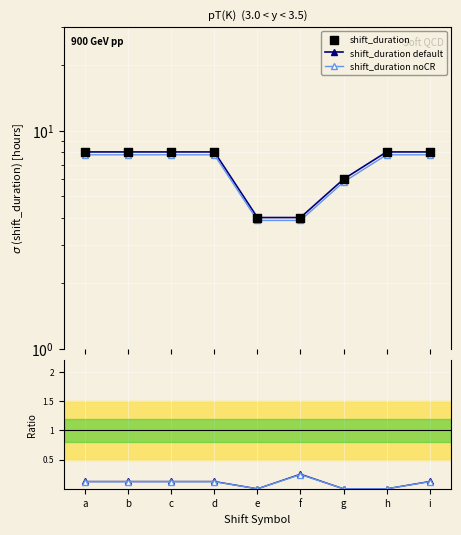

What is the total value across all series at a?

24.0